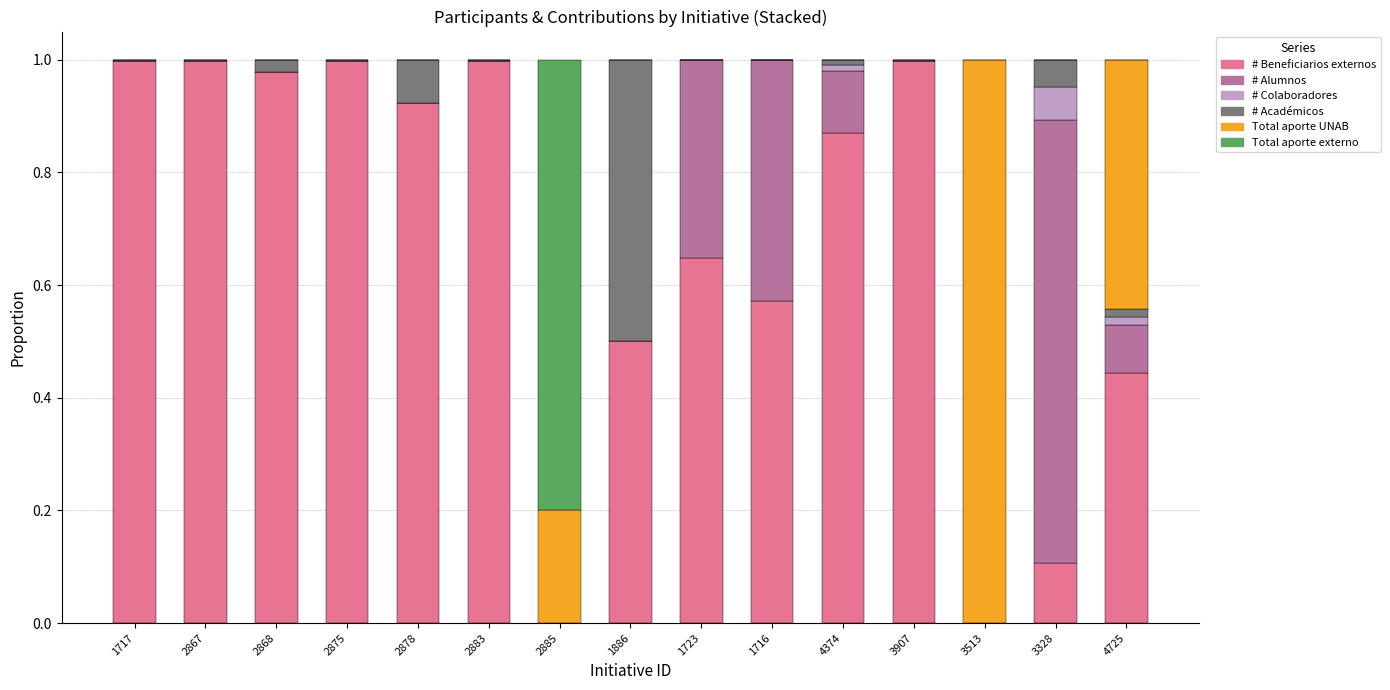

Which series has the widest spread of values?

Total aporte UNAB